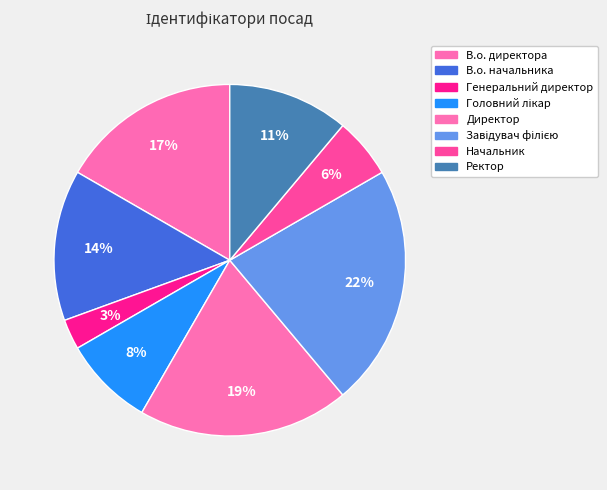

Is it true that В.о. начальника is 14% of the pie?

True